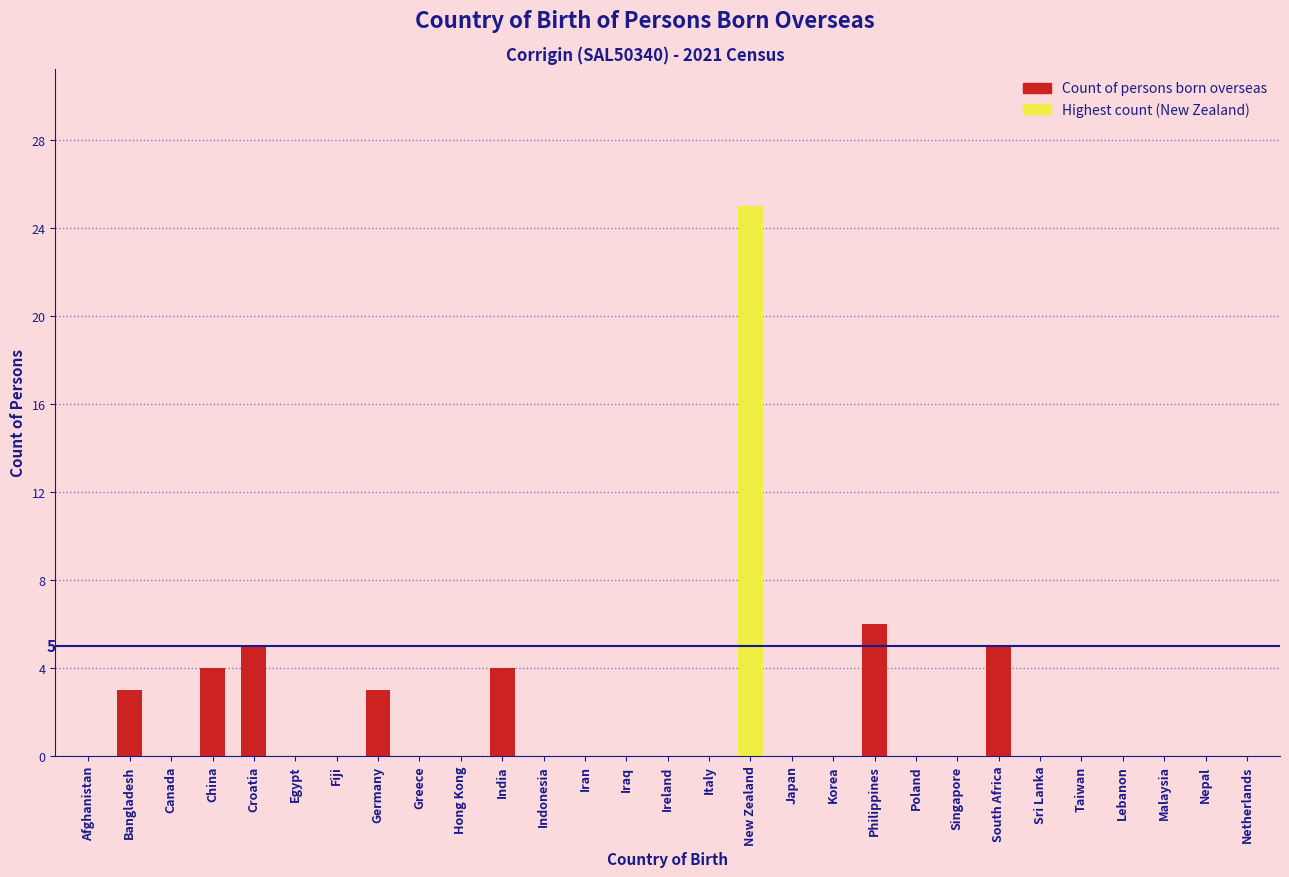

Reading left to right, list all the values displayed in this chart.

Afghanistan=0	Bangladesh=3	Canada=0	China=4	Croatia=5	Egypt=0	Fiji=0	Germany=3	Greece=0	Hong Kong=0	India=4	Indonesia=0	Iran=0	Iraq=0	Ireland=0	Italy=0	New Zealand=25	Japan=0	Korea=0	Philippines=6	Poland=0	Singapore=0	South Africa=5	Sri Lanka=0	Taiwan=0	Lebanon=0	Malaysia=0	Nepal=0	Netherlands=0